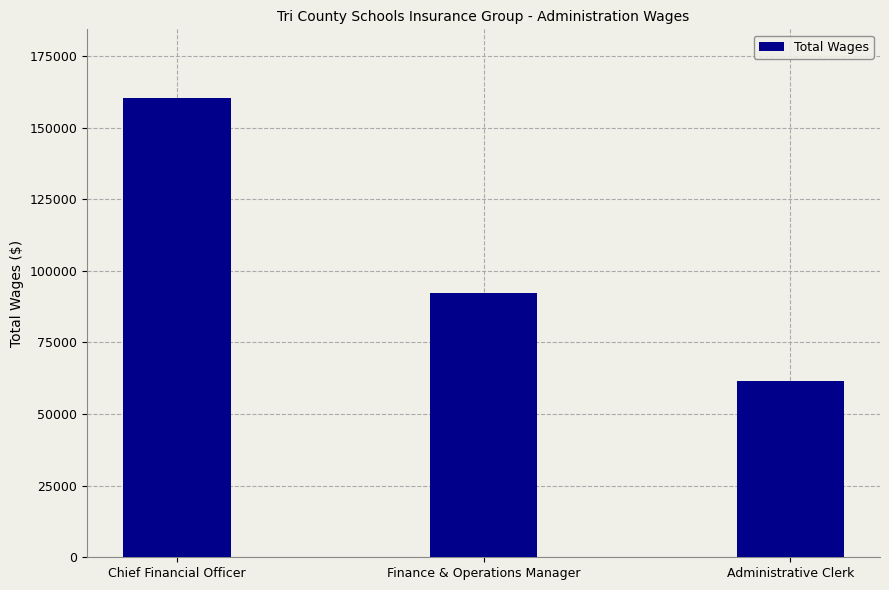

What is the value of the 1st bar from the left?

160296